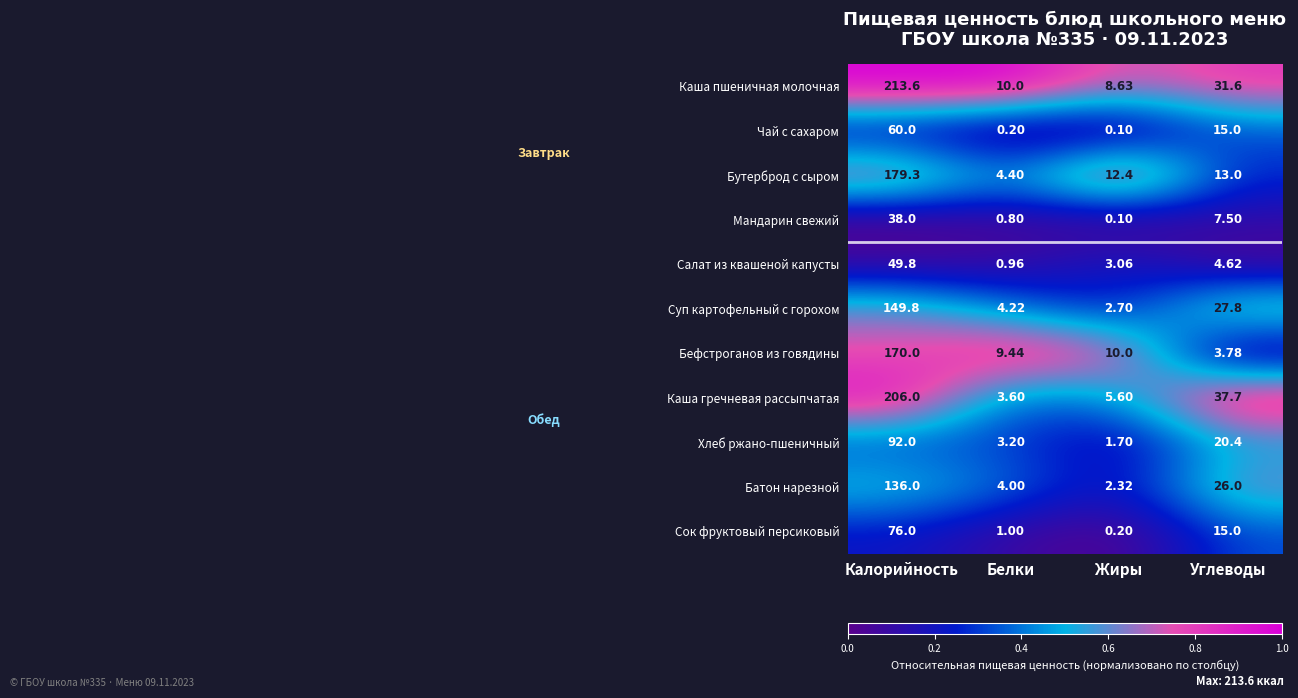

Rank the series at Белки from lowest to highest value.

Чай с сахаром, Мандарин свежий, Салат из квашеной капусты, Сок фруктовый персиковый, Хлеб ржано-пшеничный, Каша гречневая рассыпчатая, Батон нарезной, Суп картофельный с горохом, Бутерброд с сыром, Бефстроганов из говядины, Каша пшеничная молочная